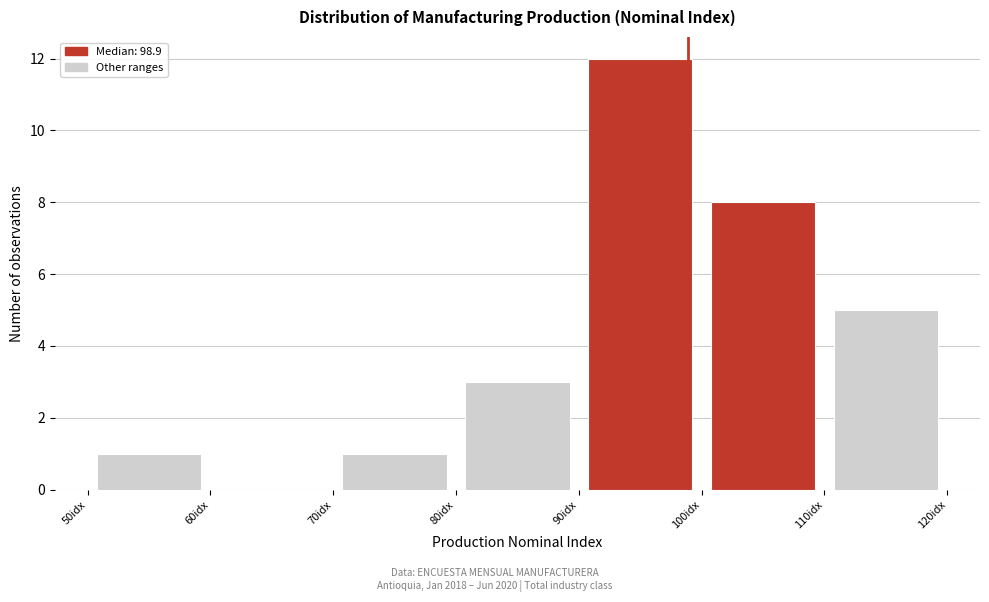

What is the height of the bar covering 70 to 80 on the x-axis? The values are not printed on the chart, so give them approximately, as read against the axis.

1